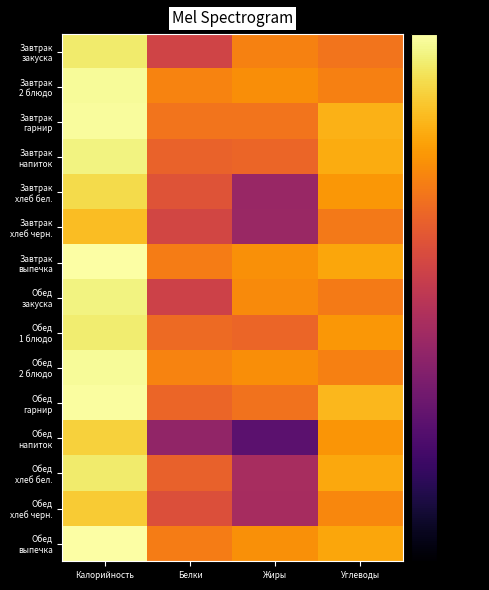

Rank the series at Белки from highest to lowest value.

Завтрак 2 блюдо, Обед 2 блюдо, Завтрак выпечка, Обед выпечка, Завтрак гарнир, Обед 1 блюдо, Обед гарнир, Завтрак напиток, Обед хлеб бел., Завтрак хлеб бел., Обед хлеб черн., Завтрак хлеб черн., Завтрак закуска, Обед закуска, Обед напиток